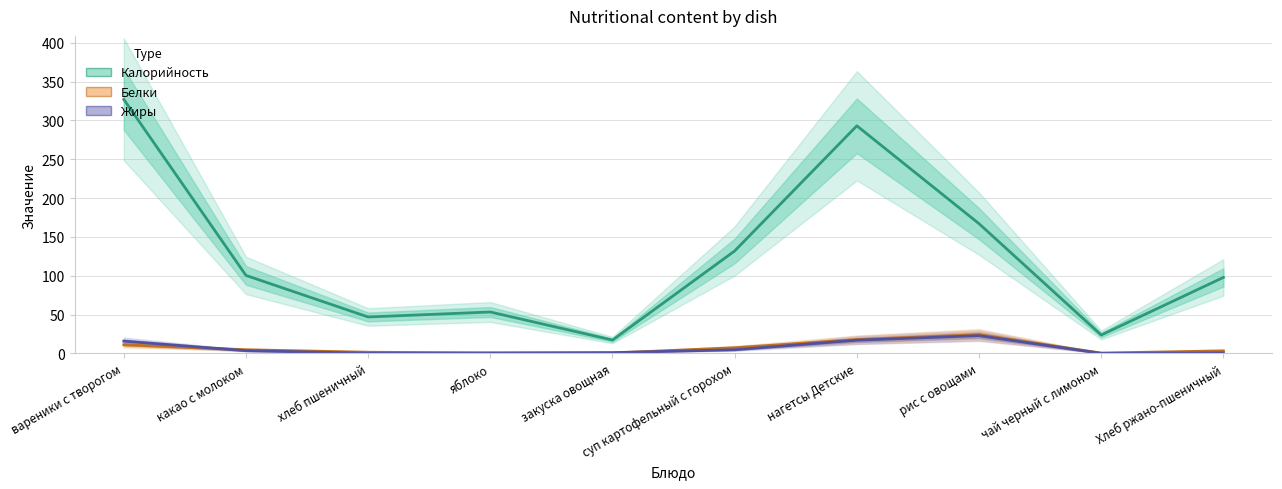

Reading left to right, list all the values displayed in this chart.

Калорийность: вареники с творогом=327.0	какао с молоком=100.4	хлеб пшеничный=46.9	яблоко=53.3	закуска овощная=17.2	суп картофельный с горохом=131.9	нагетсы Детские=293.0	рис с овощами=167.0	чай черный с лимоном=23.7	Хлеб ржано-пшеничный=97.8
Белки: вареники с творогом=11.1	какао с молоком=4.7	хлеб пшеничный=1.5	яблоко=0.5	закуска овощная=0.5	суп картофельный с горохом=7.3	нагетсы Детские=17.7	рис с овощами=24.1	чай черный с лимоном=0.4	Хлеб ржано-пшеничный=3.3
Жиры: вареники с творогом=15.8	какао с молоком=3.5	хлеб пшеничный=0.2	яблоко=0.5	закуска овощная=1.0	суп картофельный с горохом=4.7	нагетсы Детские=17.0	рис с овощами=22.8	чай черный с лимоном=0.1	Хлеб ржано-пшеничный=0.6